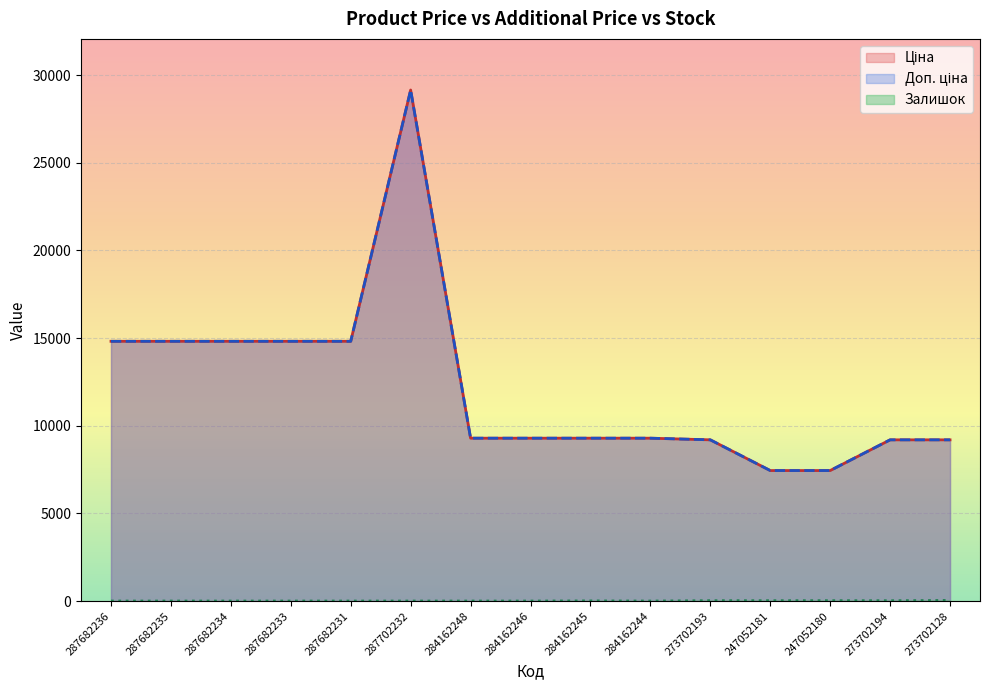

In Залишок, how many points are lower than both neighbors (excluding endpoints)?

2